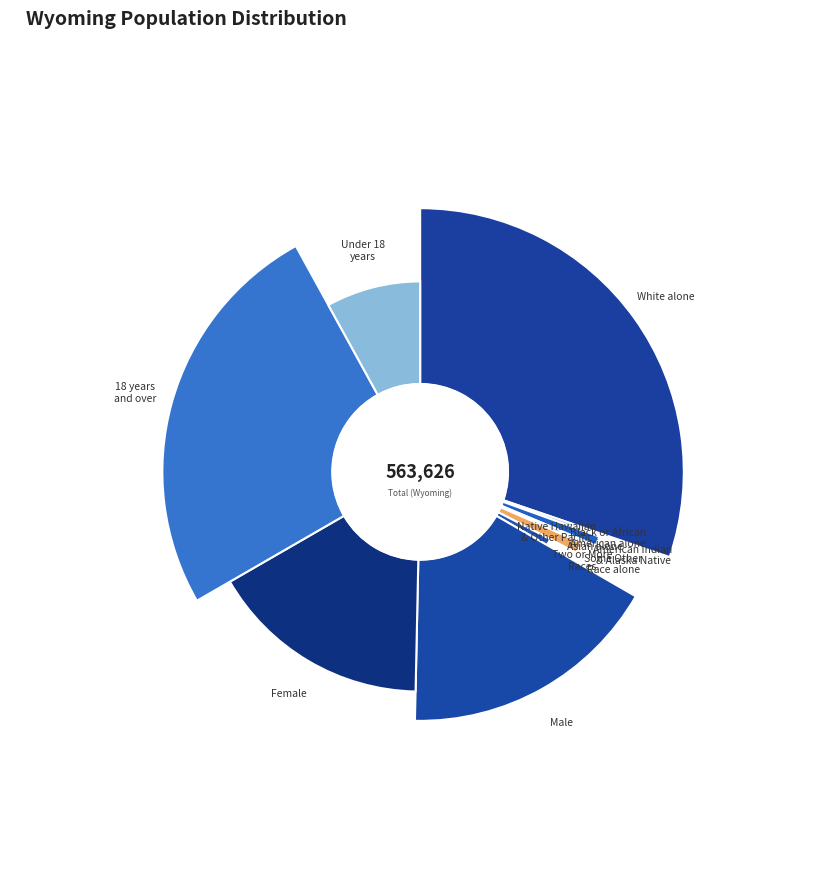

What is the total percentage of Under 18 years and Female?

24.3%